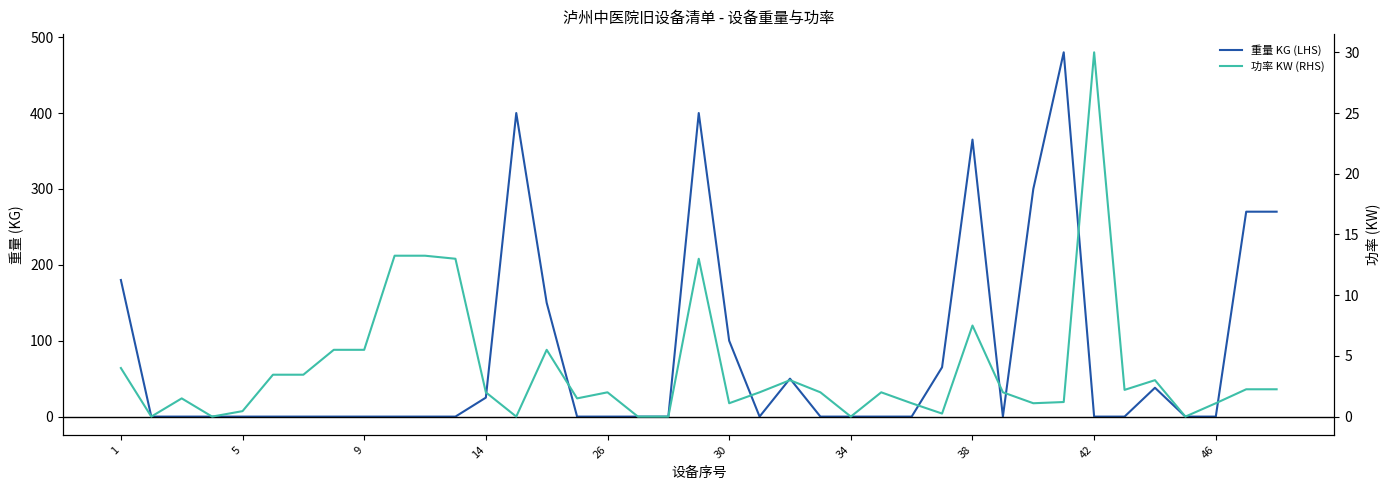

At which label does 功率 KW (RHS) first exceed 2?

1